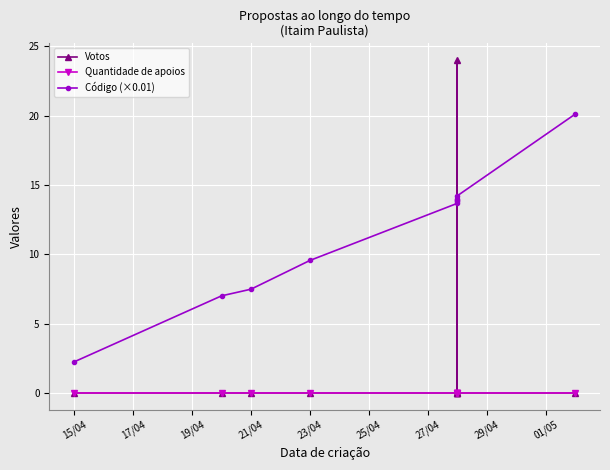

What are all the series names shown in the legend?

Votos, Quantidade de apoios, Código (×0.01)